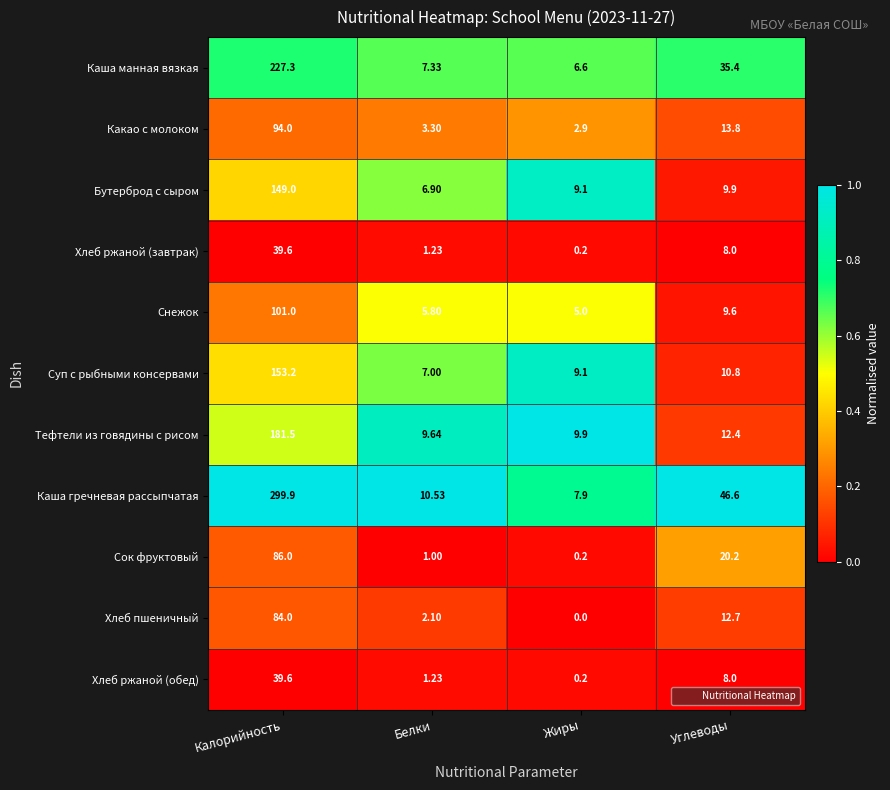

List the labels in order of Сок фруктовый value, smallest first.

Жиры, Белки, Углеводы, Калорийность